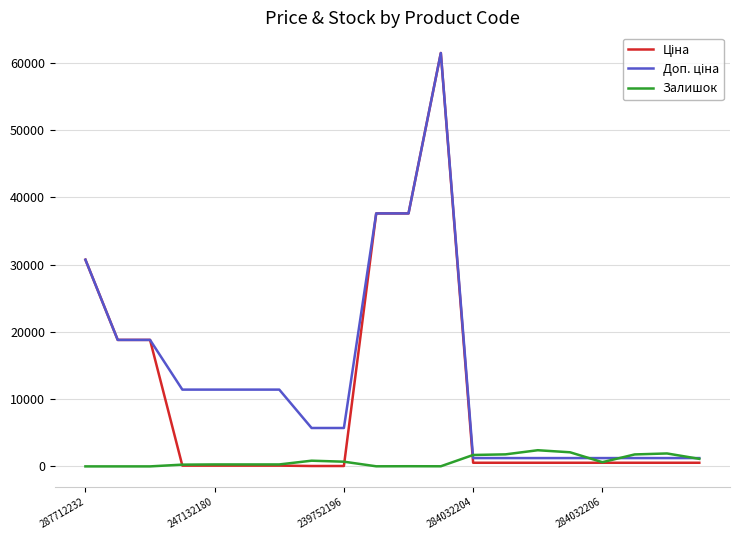

What is the highest value of the Залишок series?

2401.0